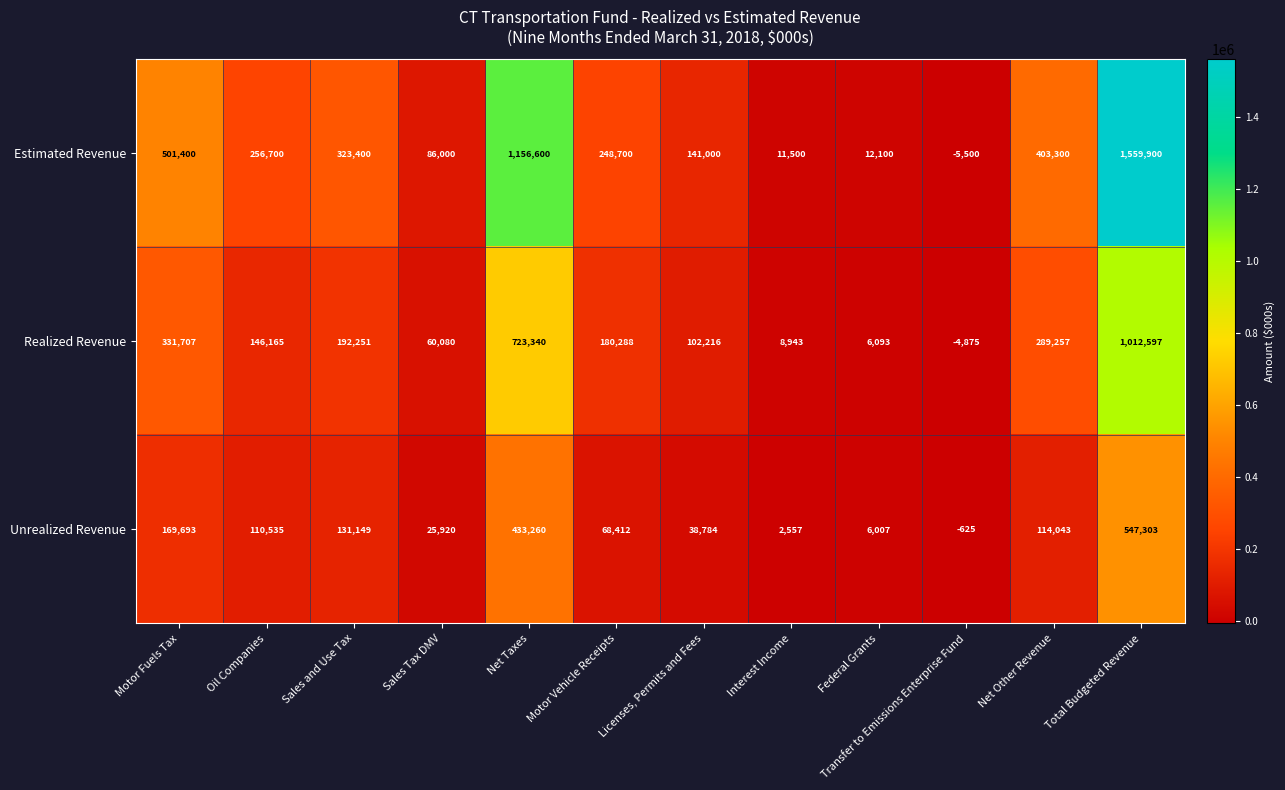

What is the approximate value of Realized Revenue at Motor Fuels Tax, to the nearest 100?

331700